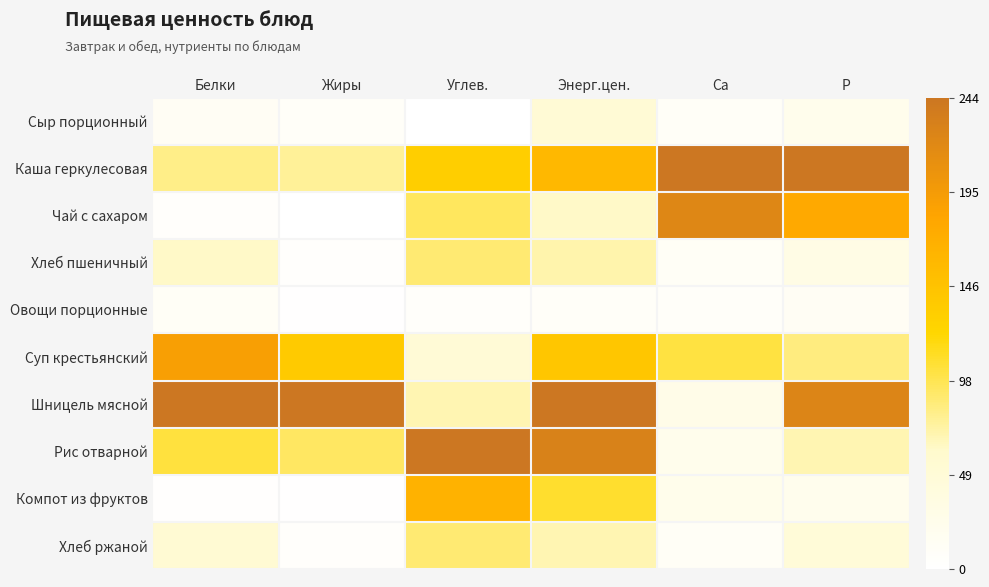

Reading left to right, list all the values displayed in this chart.

Сыр порционный: Белки=0.1	Жиры=0.0	Углев.=0.0	Энерг.цен.=0.2	Са=0.0	Р=0.1
Каша геркулесовая: Белки=0.3	Жиры=0.3	Углев.=0.5	Энерг.цен.=0.7	Са=1.0	Р=1.0
Чай с сахаром: Белки=0.0	Жиры=0.0	Углев.=0.4	Энерг.цен.=0.3	Са=0.9	Р=0.7
Хлеб пшеничный: Белки=0.3	Жиры=0.0	Углев.=0.4	Энерг.цен.=0.3	Са=0.0	Р=0.1
Овощи порционные: Белки=0.0	Жиры=0.0	Углев.=0.0	Энерг.цен.=0.0	Са=0.0	Р=0.1
Суп крестьянский: Белки=0.8	Жиры=0.6	Углев.=0.2	Энерг.цен.=0.6	Са=0.4	Р=0.3
Шницель мясной: Белки=1.0	Жиры=1.0	Углев.=0.3	Энерг.цен.=1.0	Са=0.1	Р=0.9
Рис отварной: Белки=0.4	Жиры=0.4	Углев.=1.0	Энерг.цен.=0.9	Са=0.1	Р=0.3
Компот из фруктов: Белки=0.0	Жиры=0.0	Углев.=0.7	Энерг.цен.=0.4	Са=0.1	Р=0.1
Хлеб ржаной: Белки=0.2	Жиры=0.0	Углев.=0.4	Энерг.цен.=0.3	Са=0.0	Р=0.2